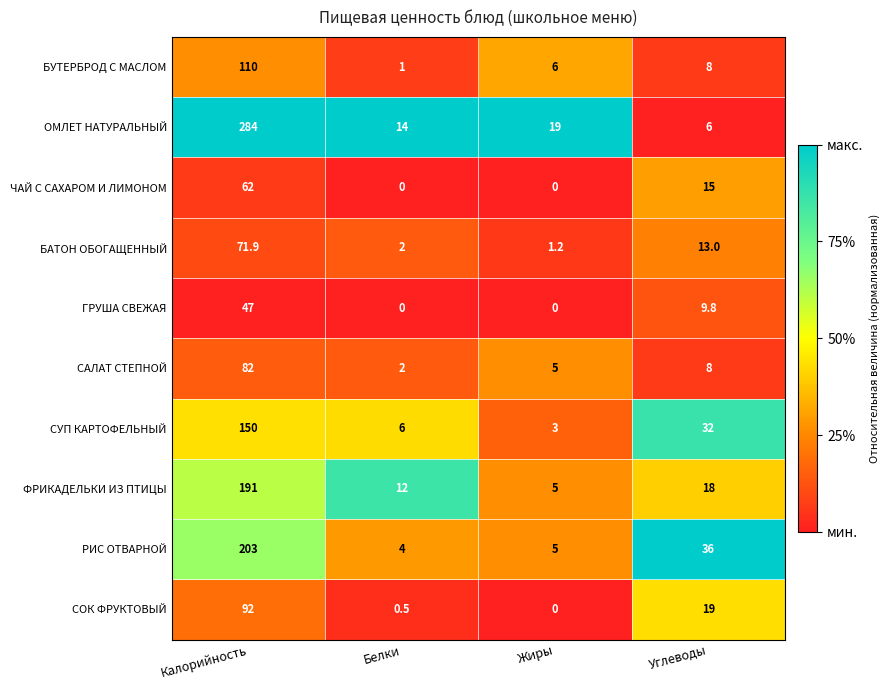

At which category is the sum across all series the highest?

Калорийность